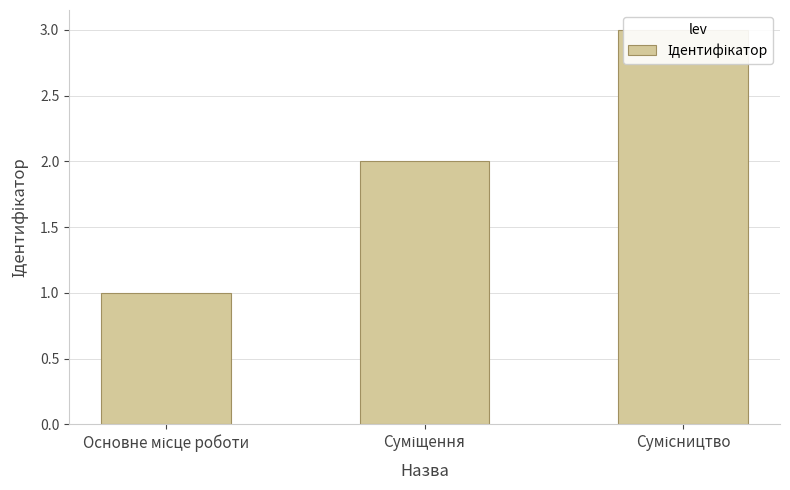

Where is the data nearest to the value 2?

Суміщення